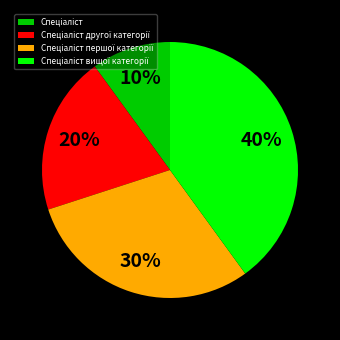

Is there a majority slice in this chart?

No